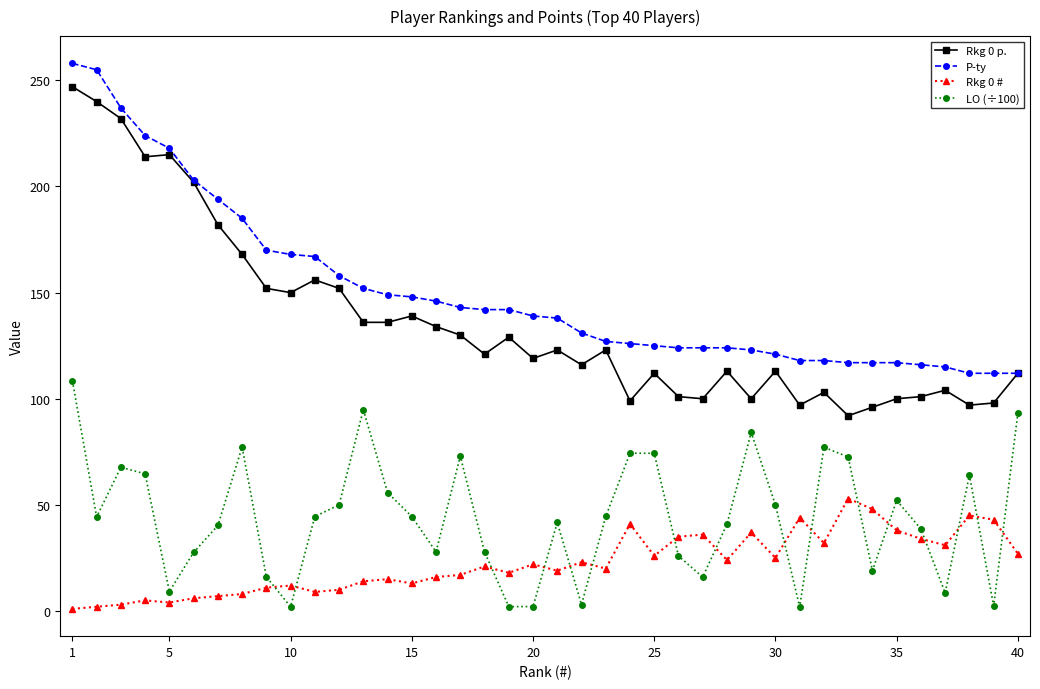

True or false: Rkg 0 # and Rkg 0 p. cross at least once.

False